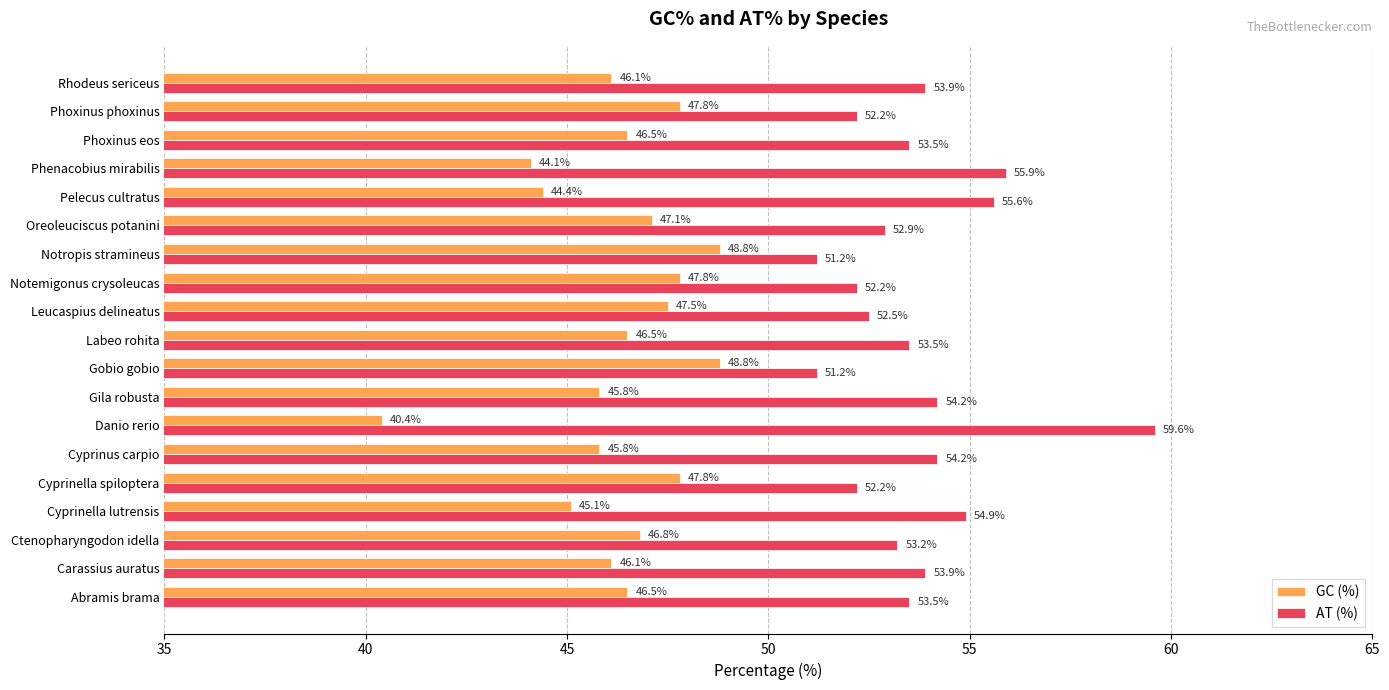

True or false: GC (%) has a value of 14.1 at Cyprinus carpio.

False